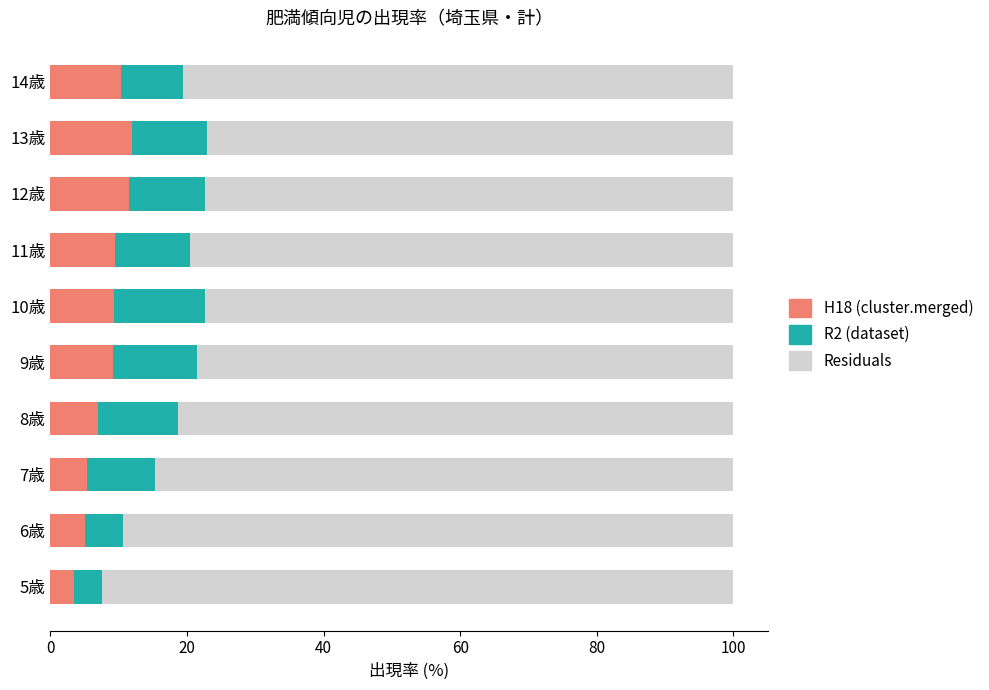

What are all the series names shown in the legend?

H18 (cluster.merged), R2 (dataset), Residuals